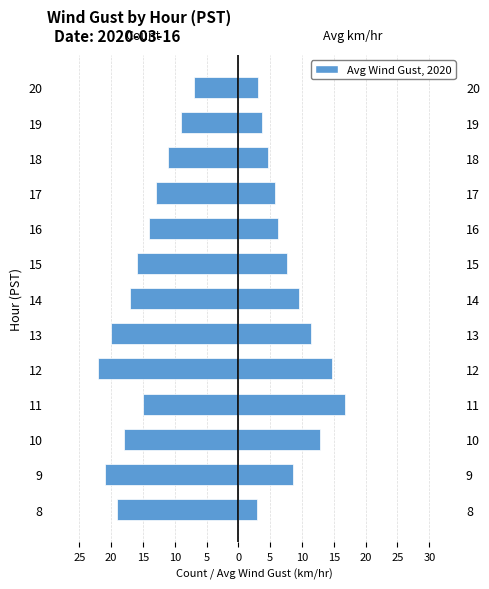

The Observation Count series shows -10.3 at 20. True or false?

False